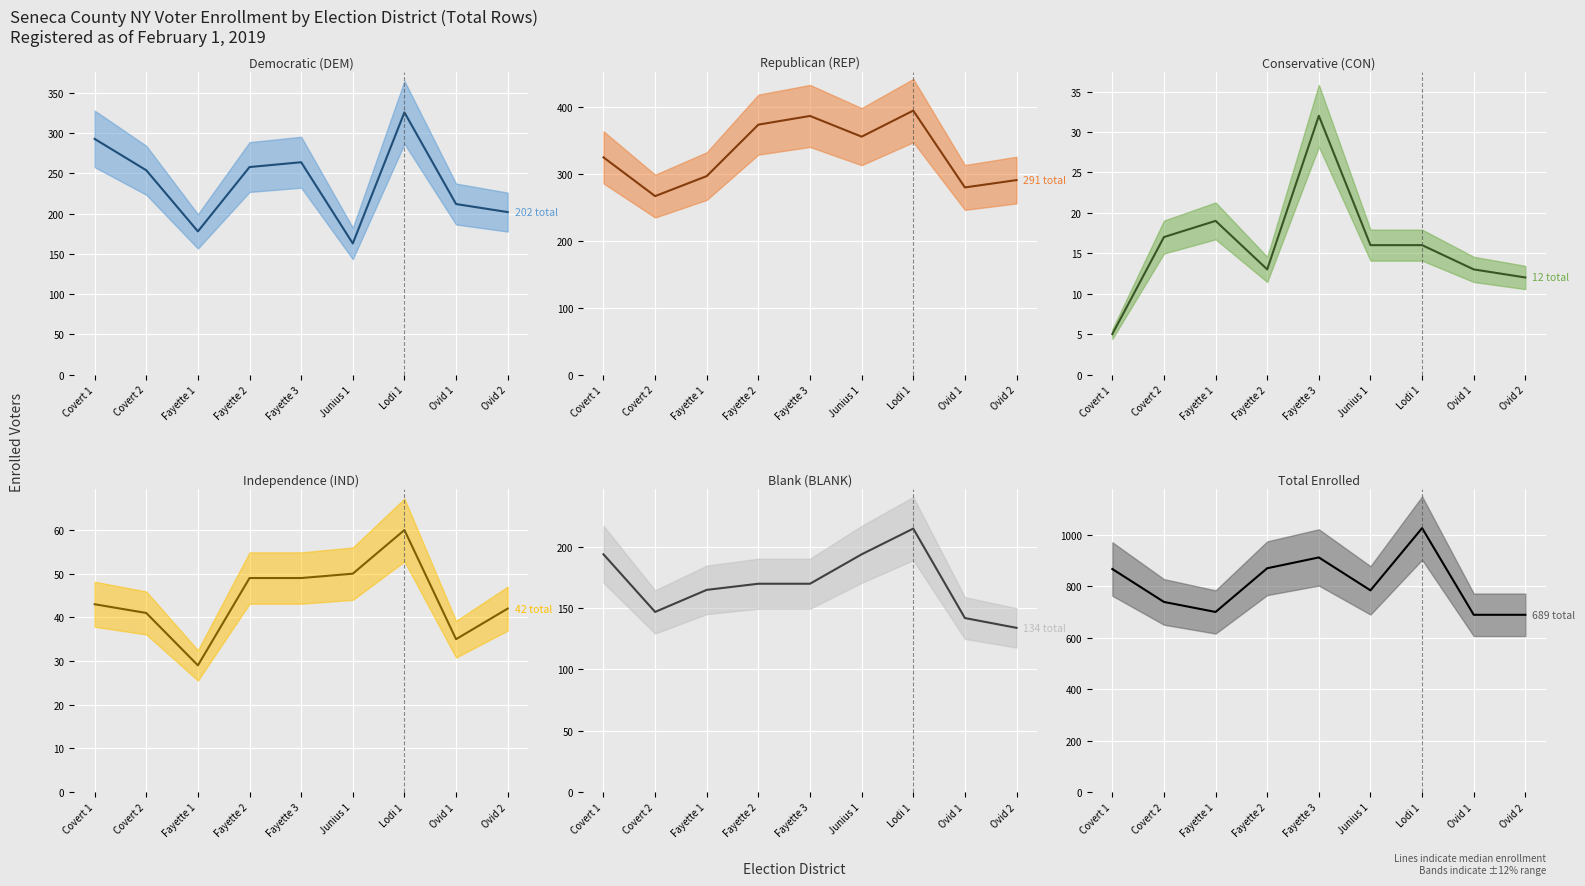

In DEM median, how many points are lower than both neighbors (excluding endpoints)?

2